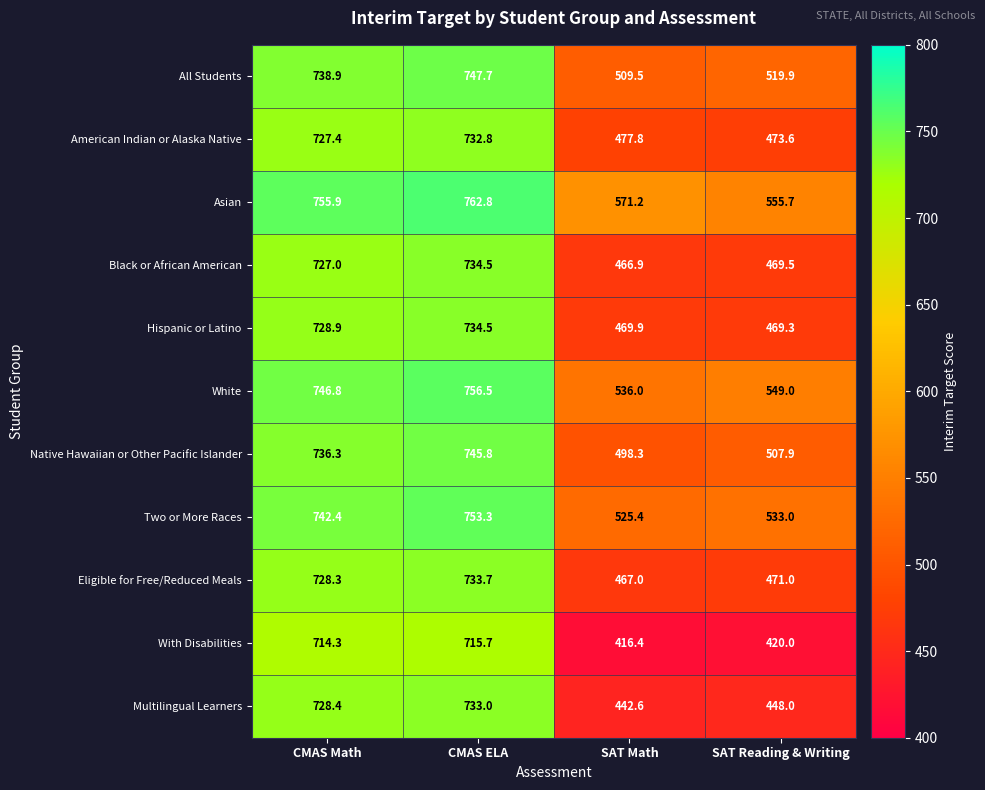

What is the sum of all Hispanic or Latino values?

2402.6